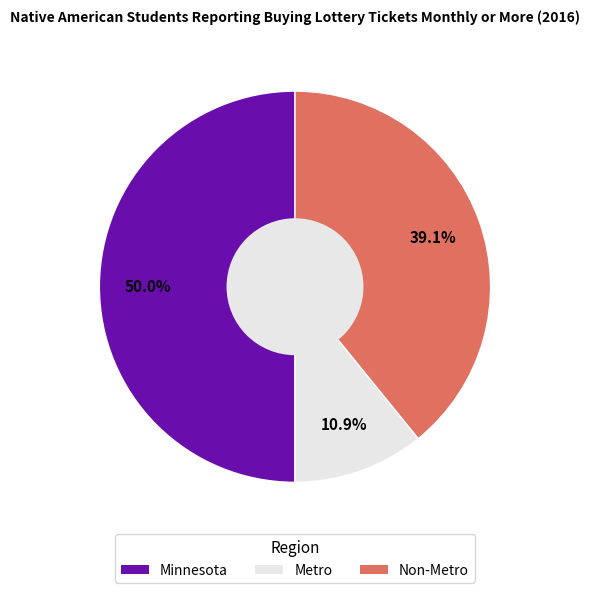

Which category has the biggest portion of the pie?

Minnesota